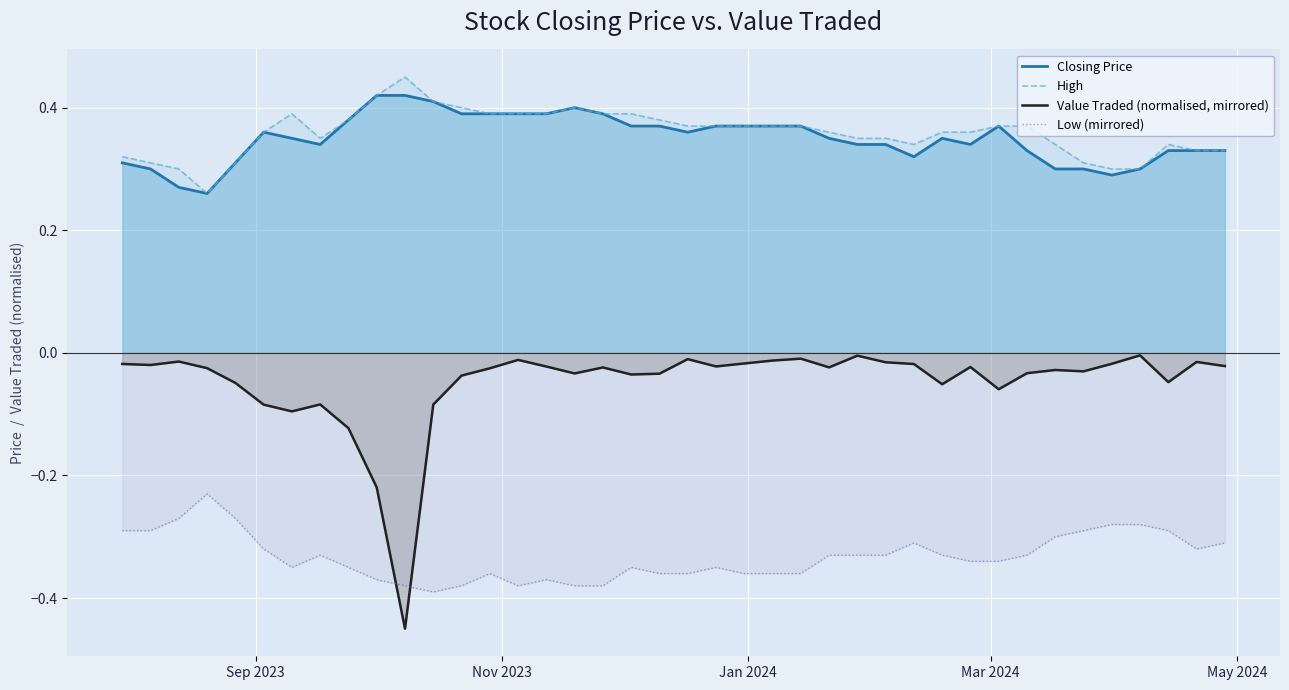

Which series has the largest range (max minus min)?

Value Traded (normalised, mirrored)